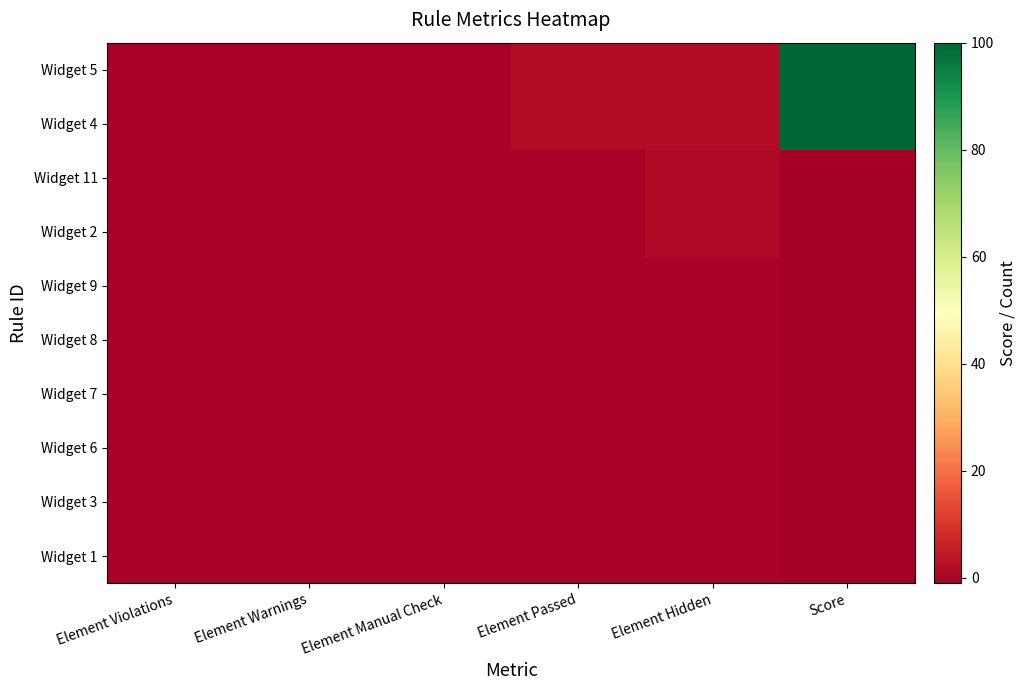

Reading right to left, extract all data points from this chart.

Widget 5: Score=100	Element Hidden=2	Element Passed=2	Element Manual Check=0	Element Warnings=0	Element Violations=0
Widget 4: Score=100	Element Hidden=2	Element Passed=2	Element Manual Check=0	Element Warnings=0	Element Violations=0
Widget 11: Score=-1	Element Hidden=1	Element Passed=0	Element Manual Check=0	Element Warnings=0	Element Violations=0
Widget 2: Score=-1	Element Hidden=1	Element Passed=0	Element Manual Check=0	Element Warnings=0	Element Violations=0
Widget 9: Score=-1	Element Hidden=0	Element Passed=0	Element Manual Check=0	Element Warnings=0	Element Violations=0
Widget 8: Score=-1	Element Hidden=0	Element Passed=0	Element Manual Check=0	Element Warnings=0	Element Violations=0
Widget 7: Score=-1	Element Hidden=0	Element Passed=0	Element Manual Check=0	Element Warnings=0	Element Violations=0
Widget 6: Score=-1	Element Hidden=0	Element Passed=0	Element Manual Check=0	Element Warnings=0	Element Violations=0
Widget 3: Score=-1	Element Hidden=0	Element Passed=0	Element Manual Check=0	Element Warnings=0	Element Violations=0
Widget 1: Score=-1	Element Hidden=0	Element Passed=0	Element Manual Check=0	Element Warnings=0	Element Violations=0